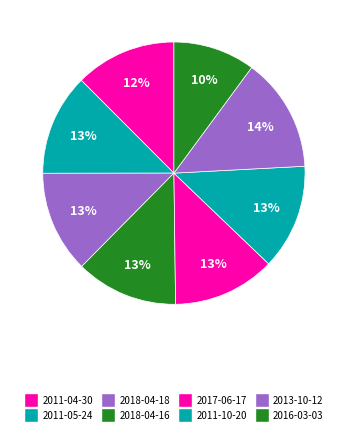

What percentage is the 2011-04-30 slice, to the nearest percent?

12%